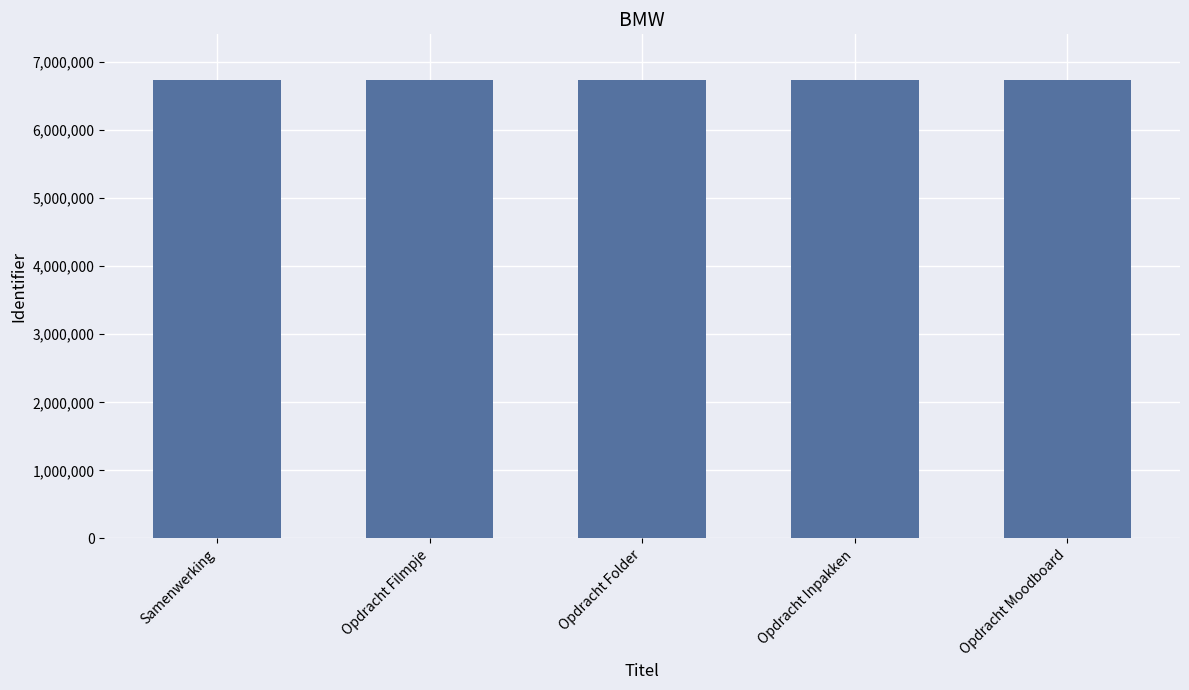

What is the difference between the maximum and minimum values?

13